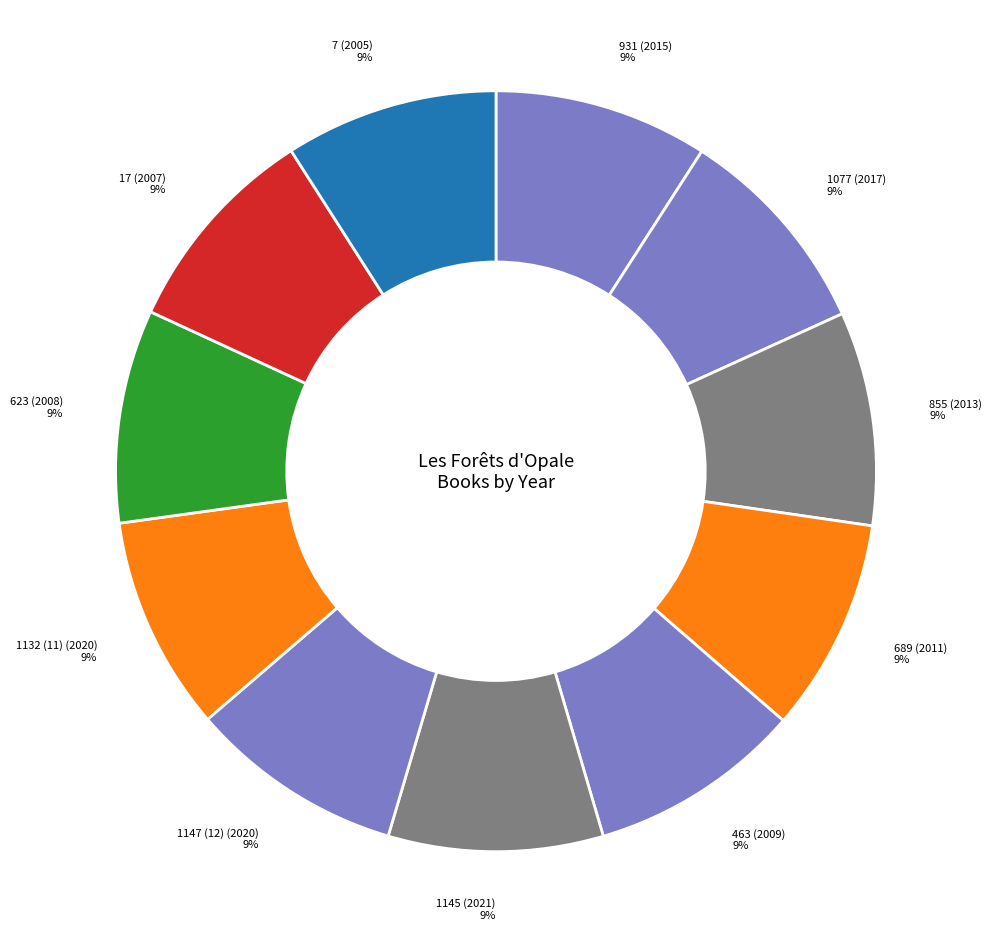

How many segments does this pie chart have?

11